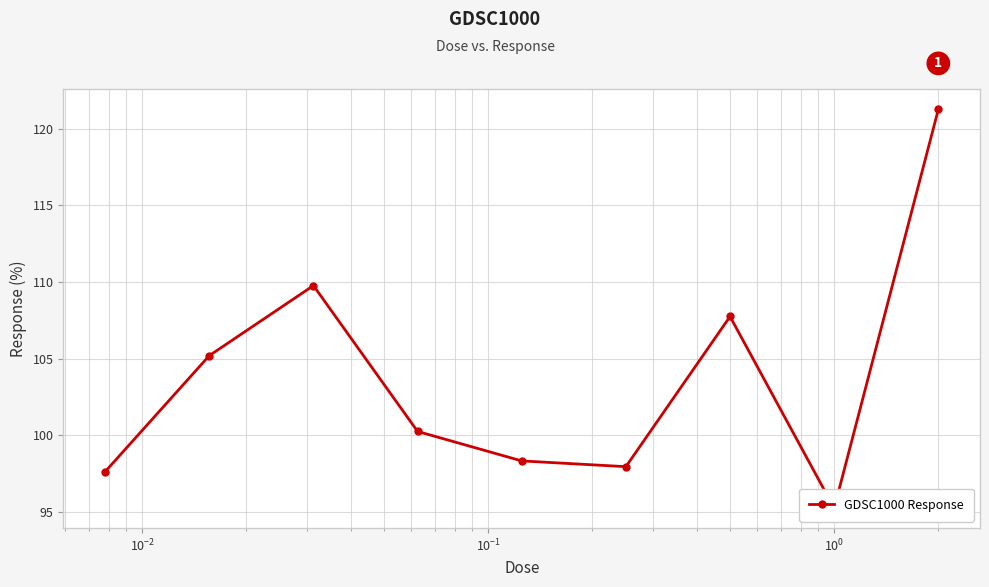

How many interior local peaks (higher than both neighbors) does the data have?

2